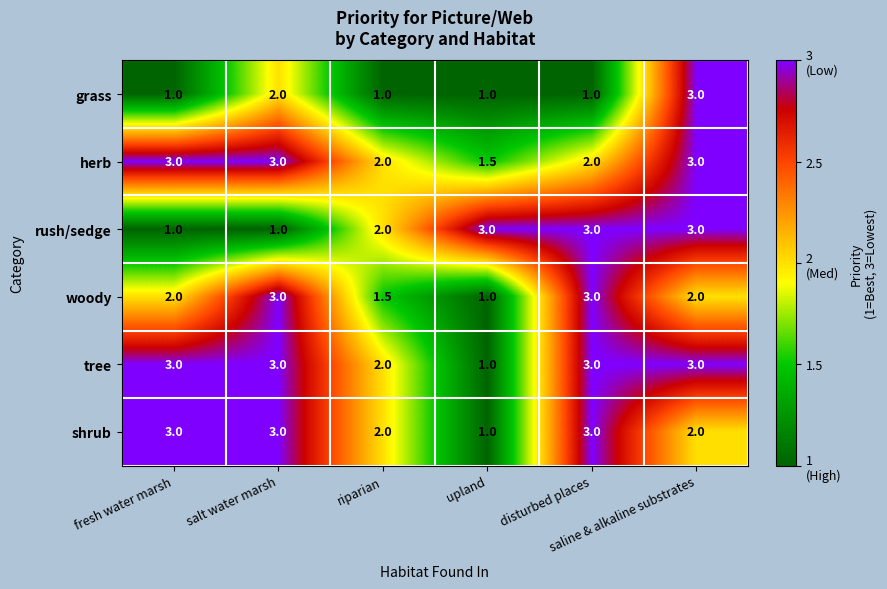

Which series has the largest total across all categories?

tree